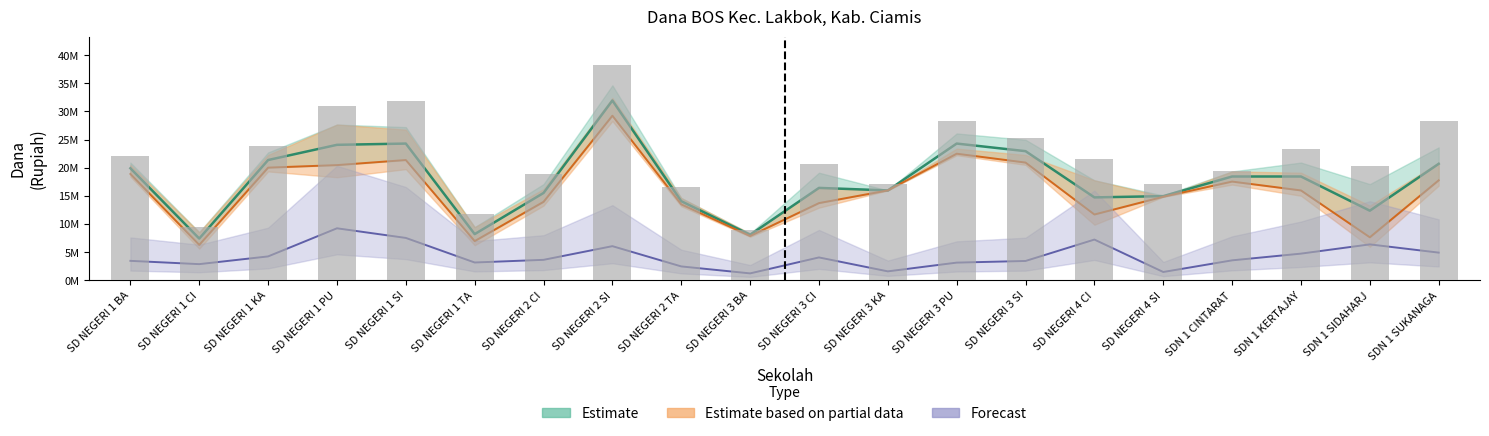

The value of Disalurkan (Dana) at SD NEGERI 3 PU is 38648549. True or false?

False